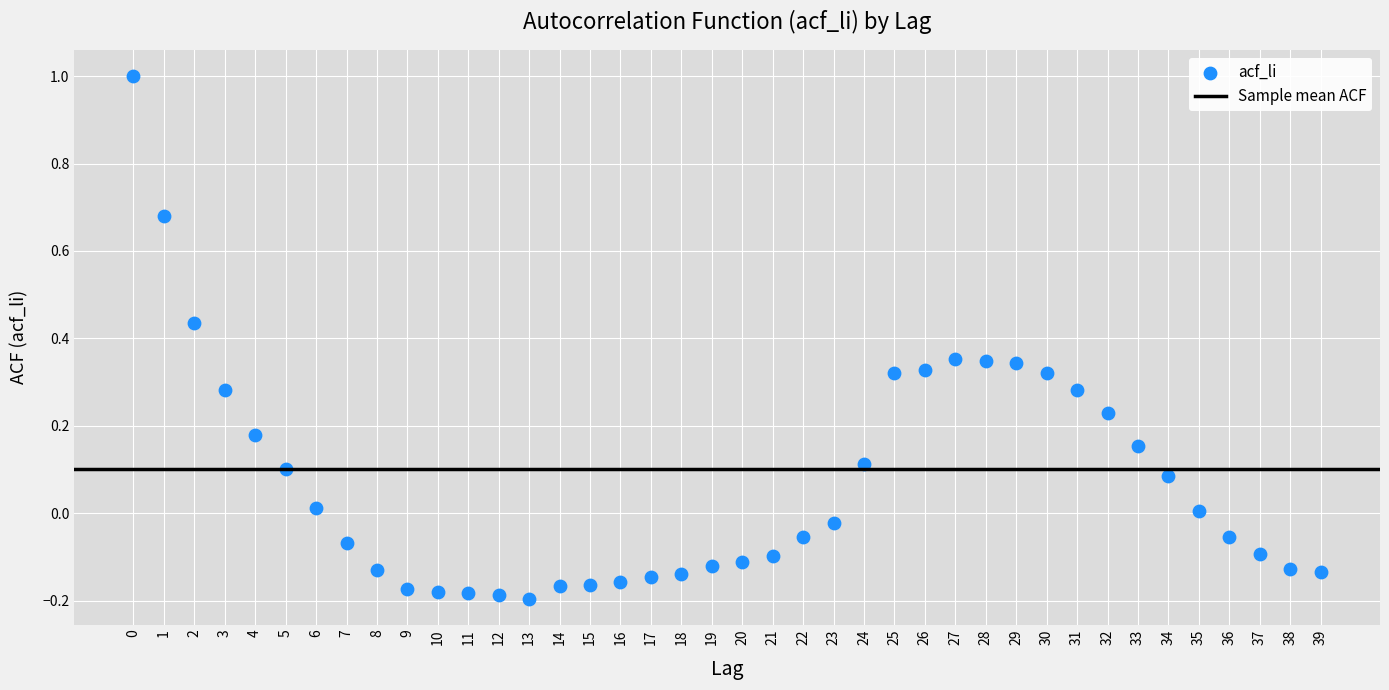

What is the range of Y values (max minus min)?

1.2